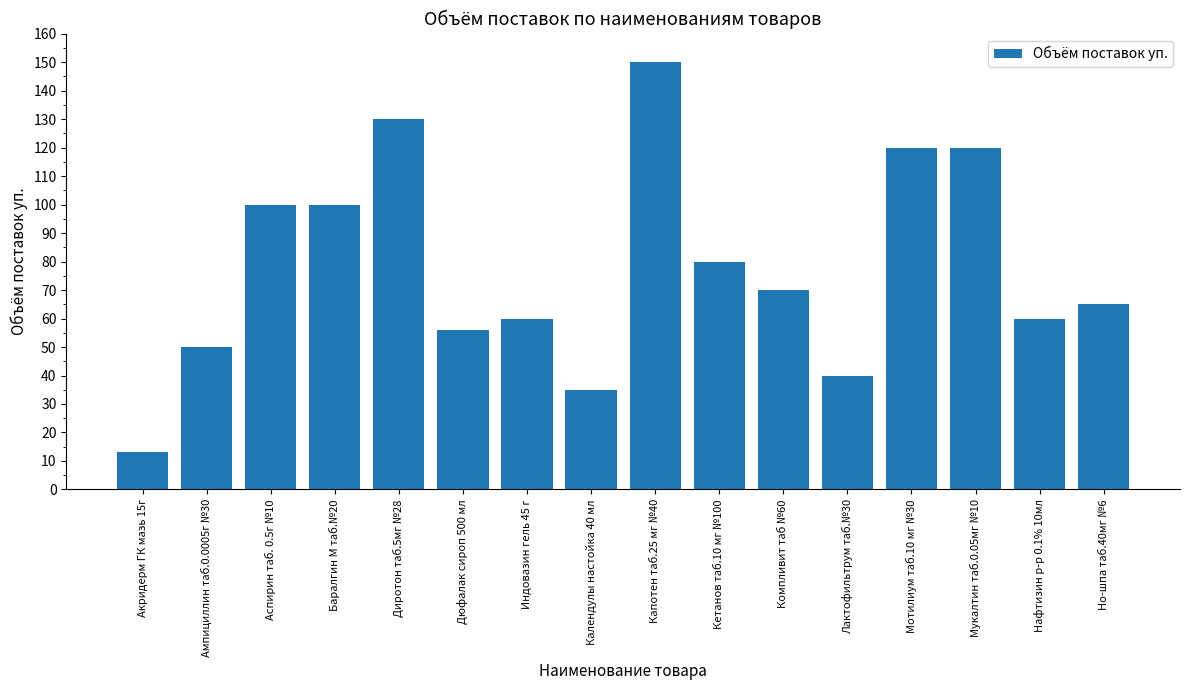

Between Капотен таб.25 мг №40 and Дюфалак сироп 500 мл, which is larger?

Капотен таб.25 мг №40